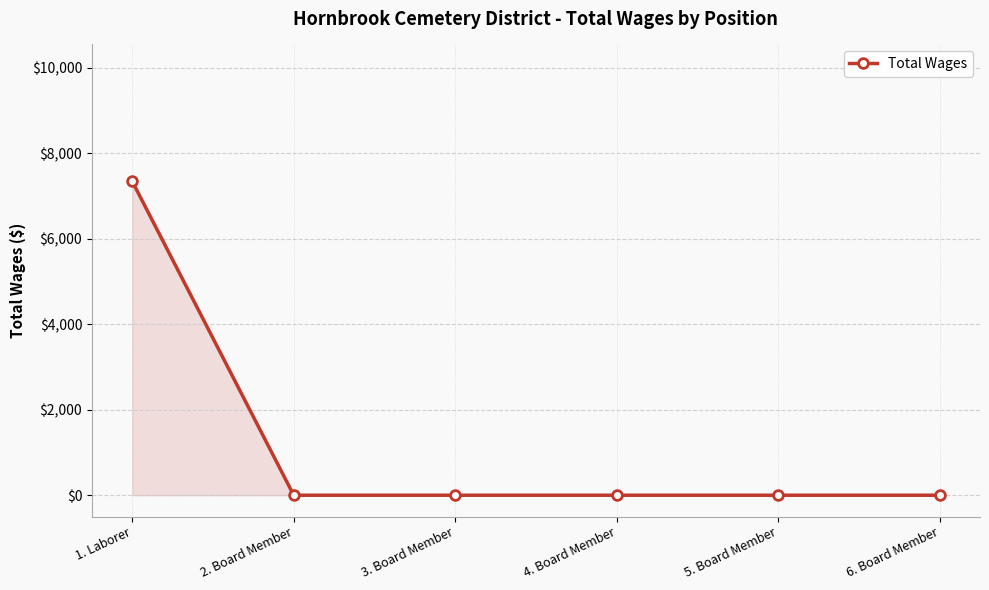

What is the difference between the maximum and minimum values?

7344